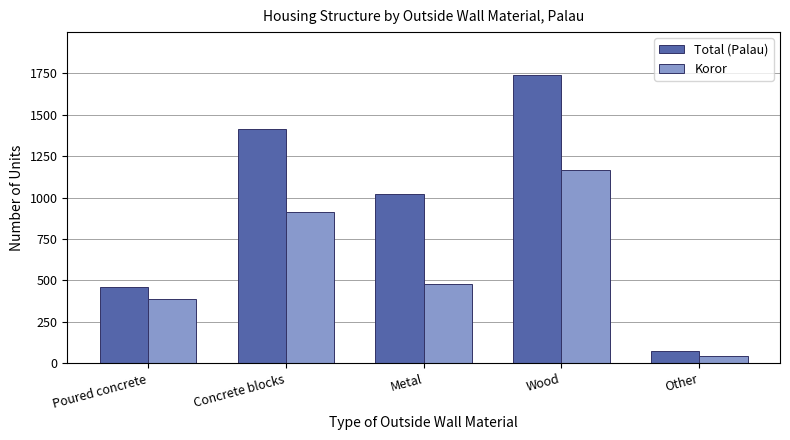

What are all the series names shown in the legend?

Total (Palau), Koror